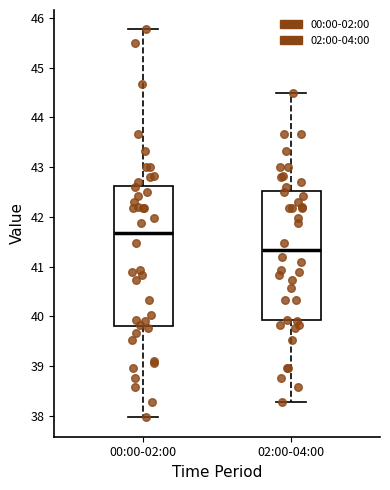

Reading left to right, transcribe this box plot: for each box, give where its median line is, the range the box spans, and where its two whiskers end, as read against the y-axis. The values are not printed on the chart, so give them approximately, as read against the axis.

00:00-02:00: median 41.7, box 39.8 to 42.6, whiskers 38.0 to 45.8
02:00-04:00: median 41.3, box 39.9 to 42.5, whiskers 38.3 to 44.5